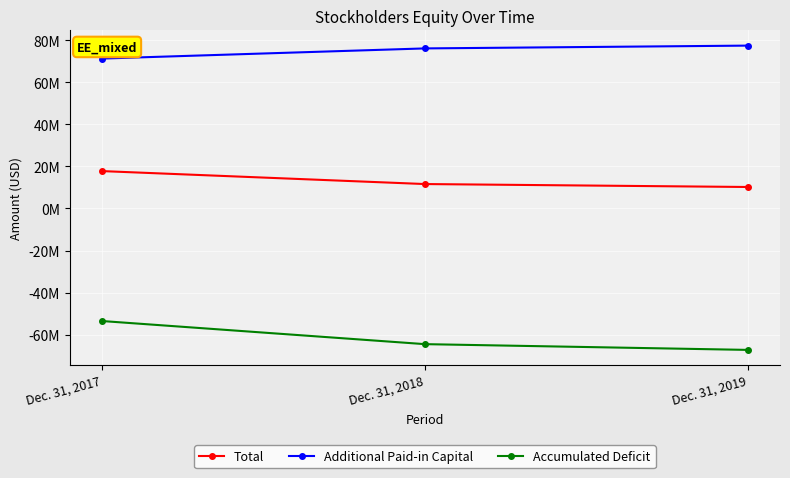

Does the chart have visible grid lines?

Yes